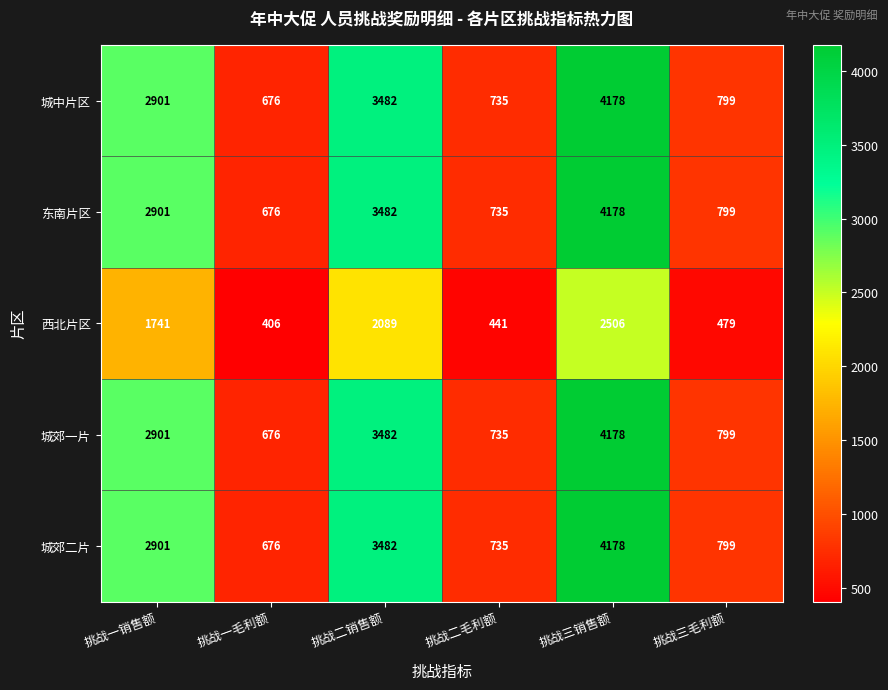

How many values in the 东南片区 series are below 2901?

3